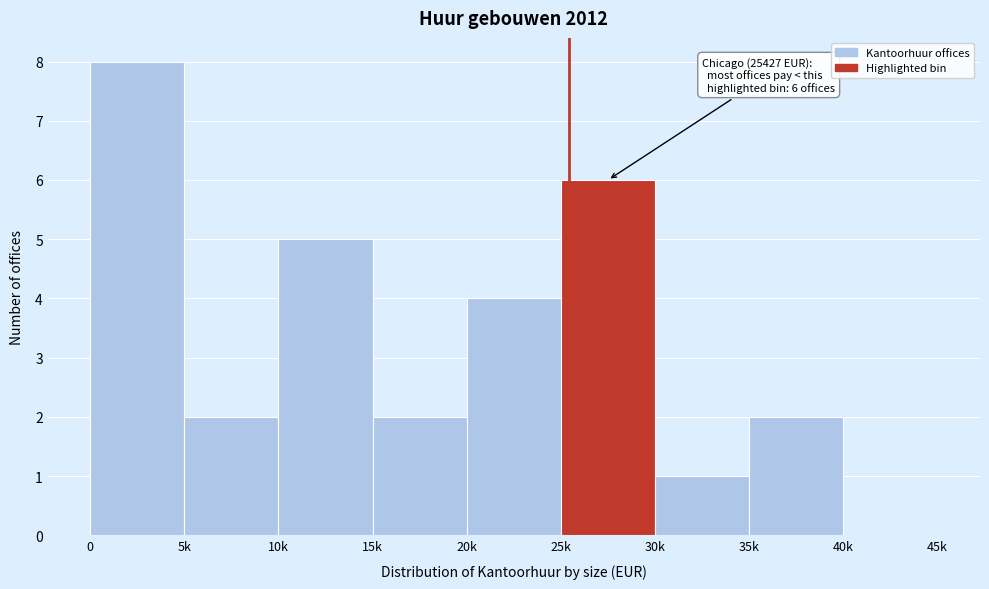

Reading left to right, transcribe all the data shown in this chart.

0=8	5k=2	10k=5	15k=2	20k=4	25k=6	30k=1	35k=2	40k=0